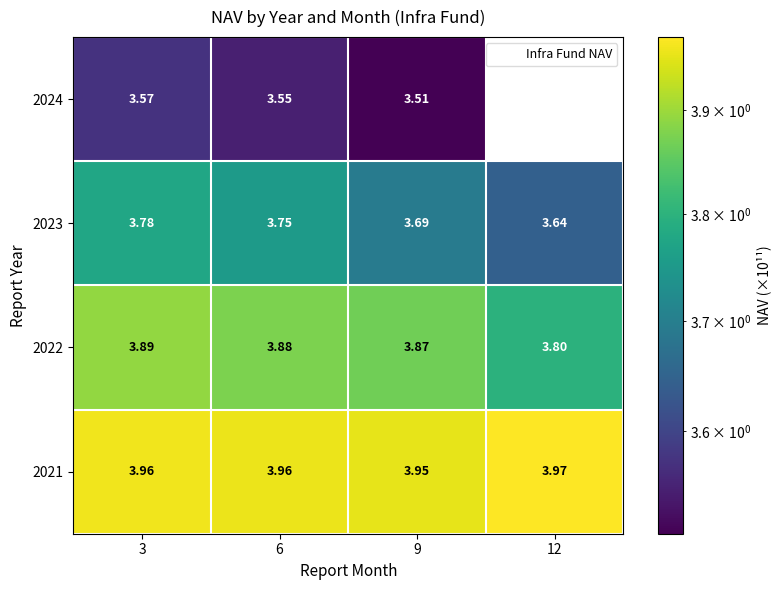

Is the value of 2023 at 9 greater than the value of 2022 at 6?

No